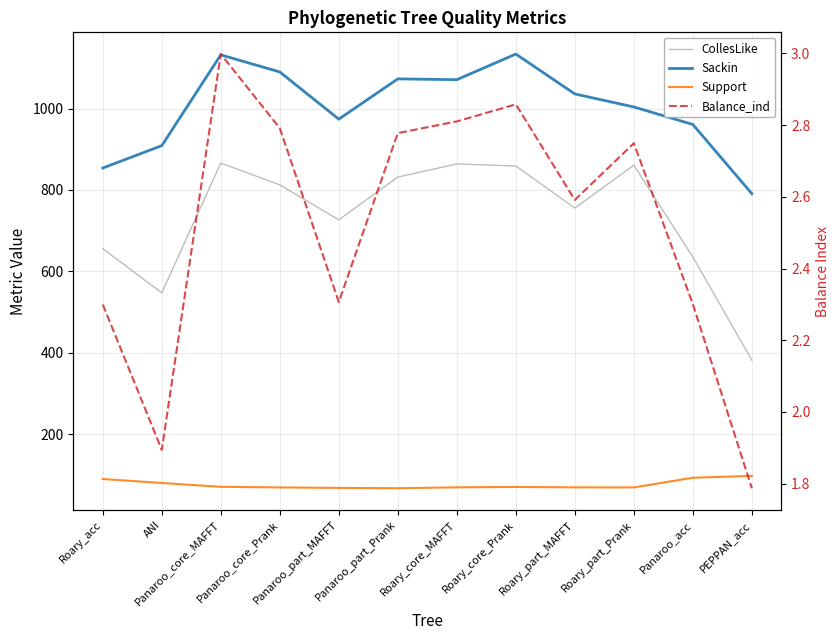

Is it true that Sackin equals 1132.0 at Panaroo_core_MAFFT?

True